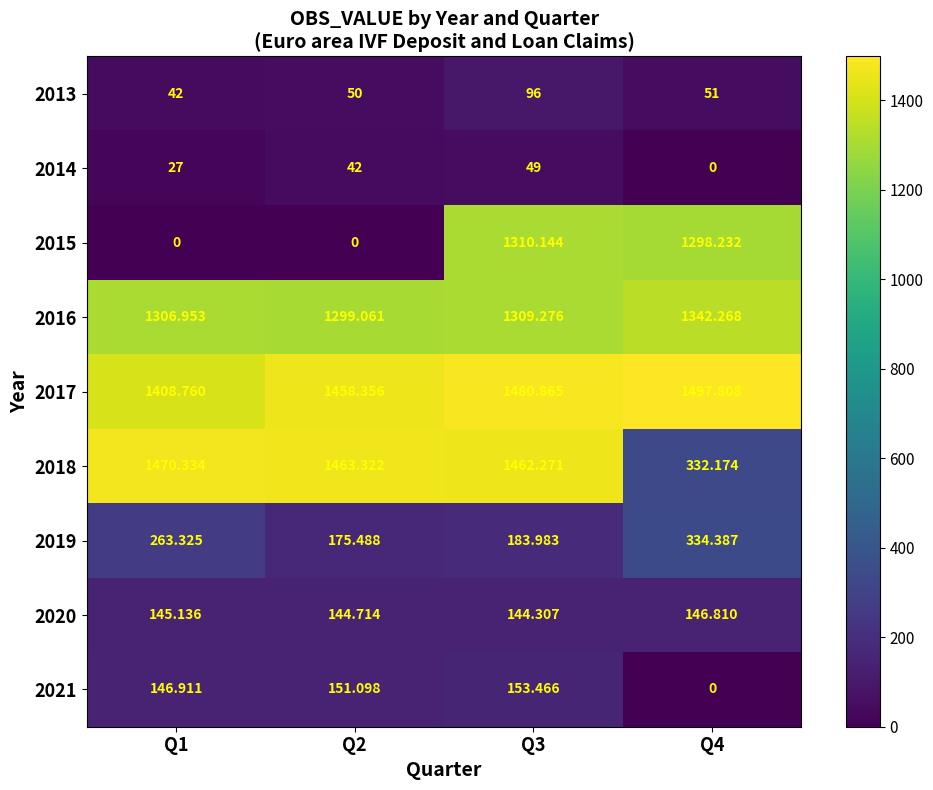

Is the value of 2014 at Q2 greater than the value of 2016 at Q4?

No